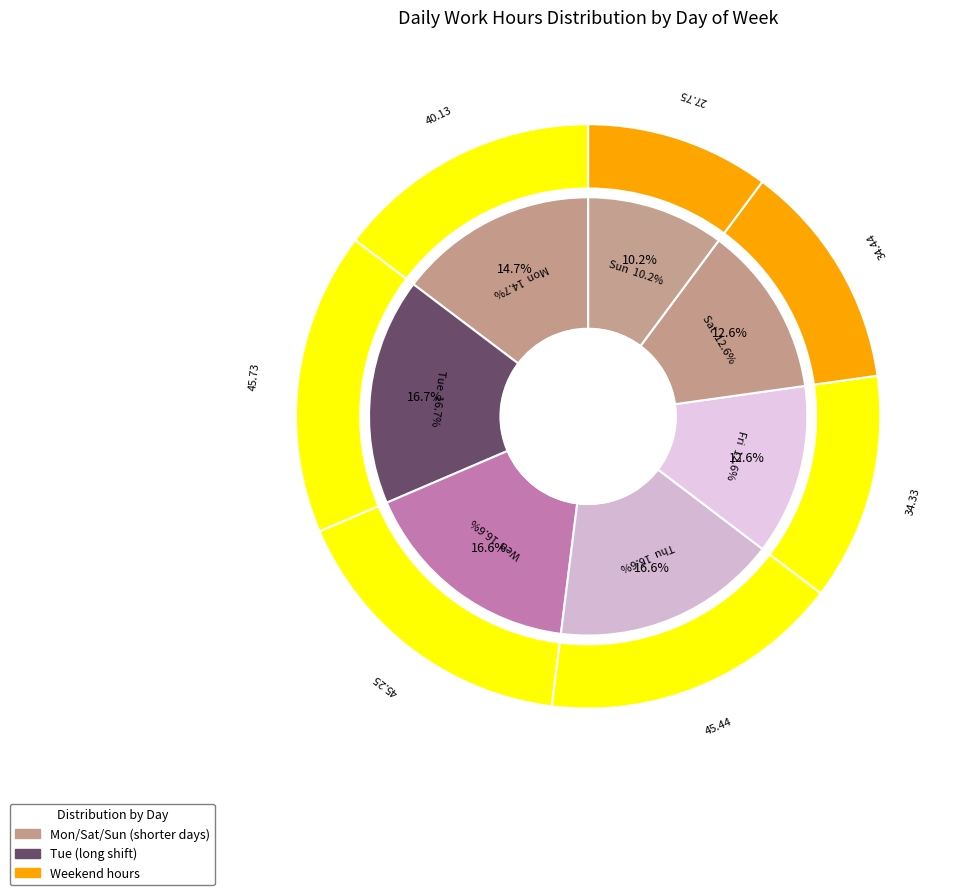

True or false: 15 accounts for 11% of the total.

False